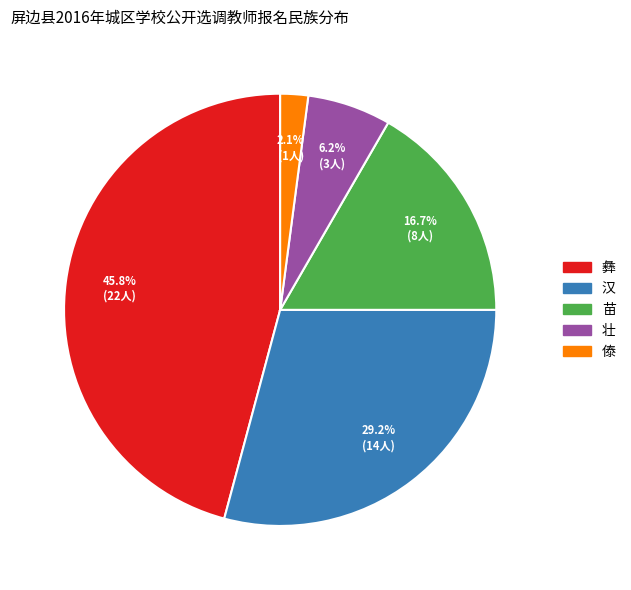

Does 苗 account for over 50% of the chart?

No